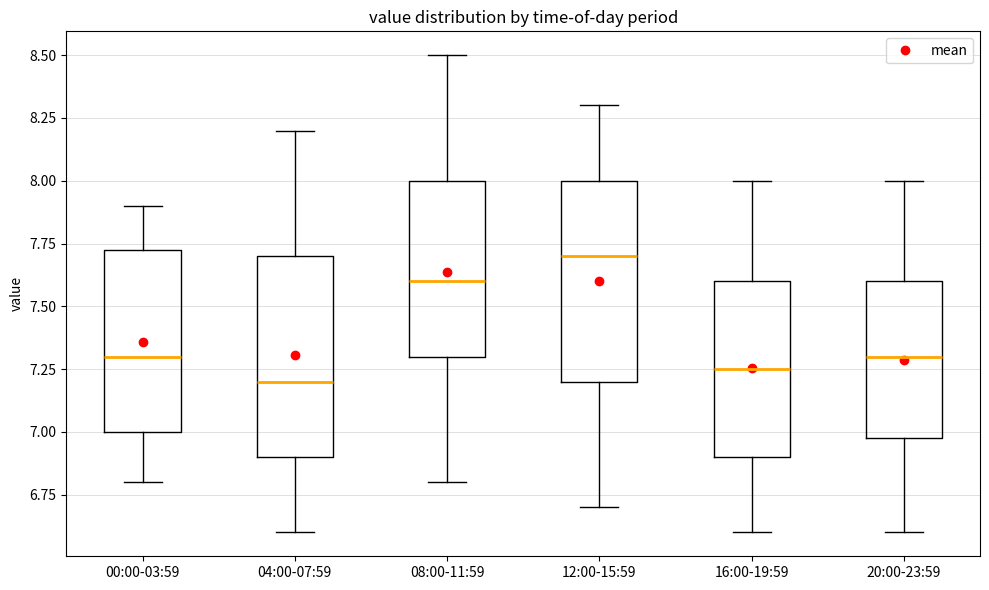

Reading left to right, transcribe this box plot: for each box, give where its median line is, the range the box spans, and where its two whiskers end, as read against the y-axis. The values are not printed on the chart, so give them approximately, as read against the axis.

00:00-03:59: median 7.30, box 7.00 to 7.75, whiskers 6.80 to 7.90
04:00-07:59: median 7.20, box 6.90 to 7.70, whiskers 6.60 to 8.20
08:00-11:59: median 7.60, box 7.30 to 8.00, whiskers 6.80 to 8.50
12:00-15:59: median 7.70, box 7.20 to 8.00, whiskers 6.70 to 8.30
16:00-19:59: median 7.25, box 6.90 to 7.60, whiskers 6.60 to 8.00
20:00-23:59: median 7.30, box 7.00 to 7.60, whiskers 6.60 to 8.00